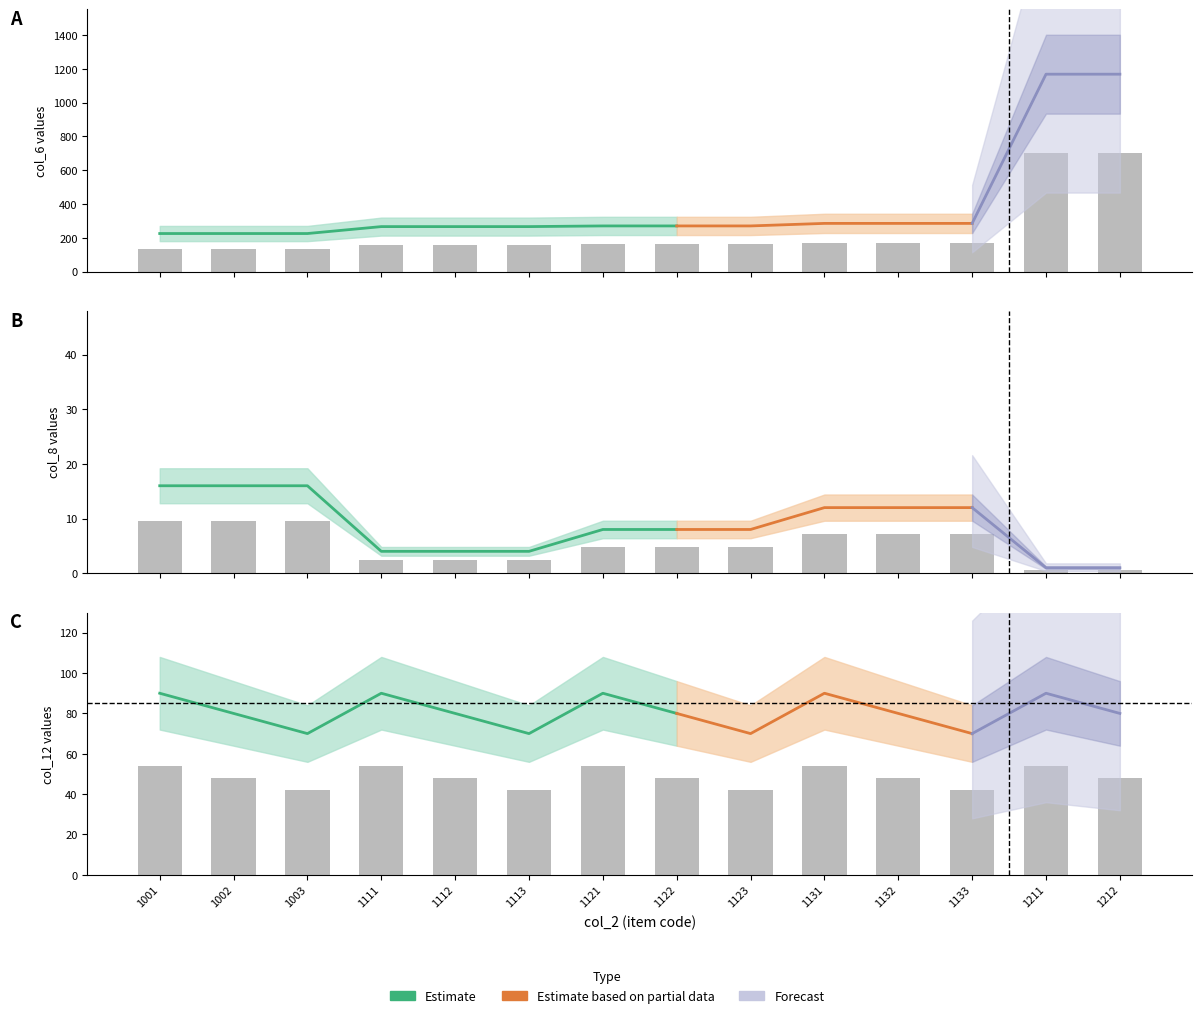

What is the difference between the highest and lowest values at 1112?

157.2